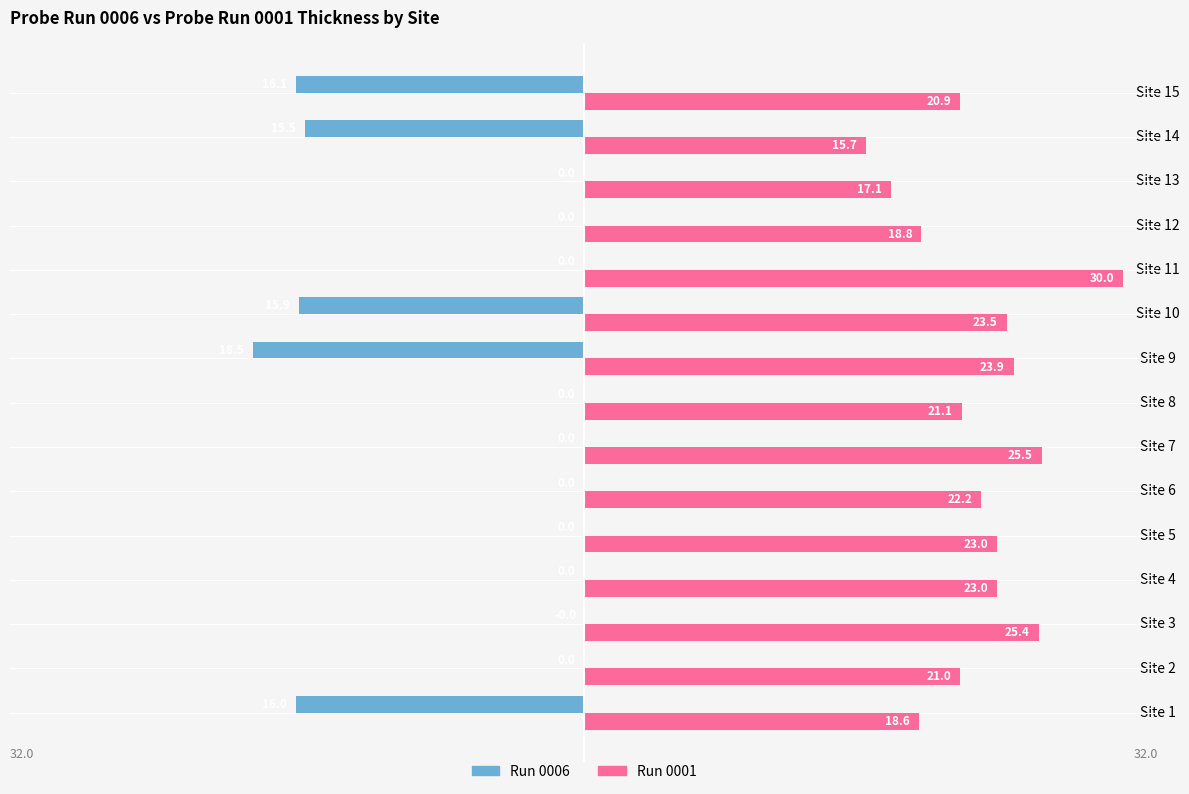

Is the value of Run 0006 at Site 6 greater than the value of Run 0001 at Site 3?

No